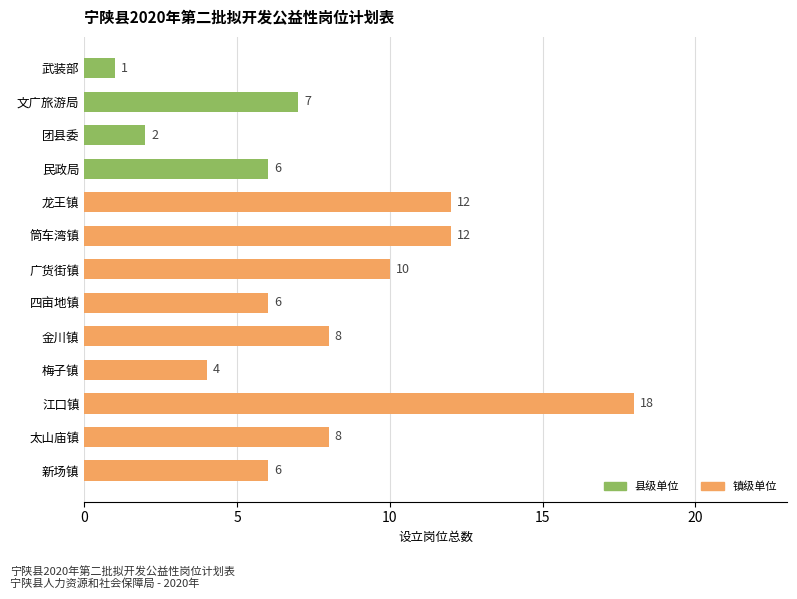

The chart shows a value of 12 at 文广旅游局. True or false?

False